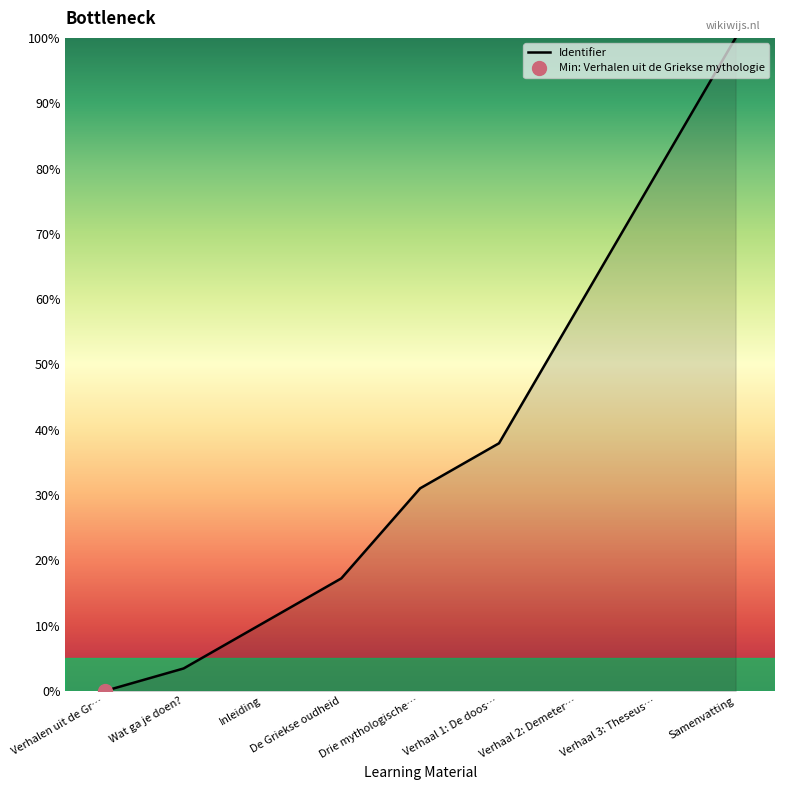

At which category does the chart reach its peak across all series?

Samenvatting